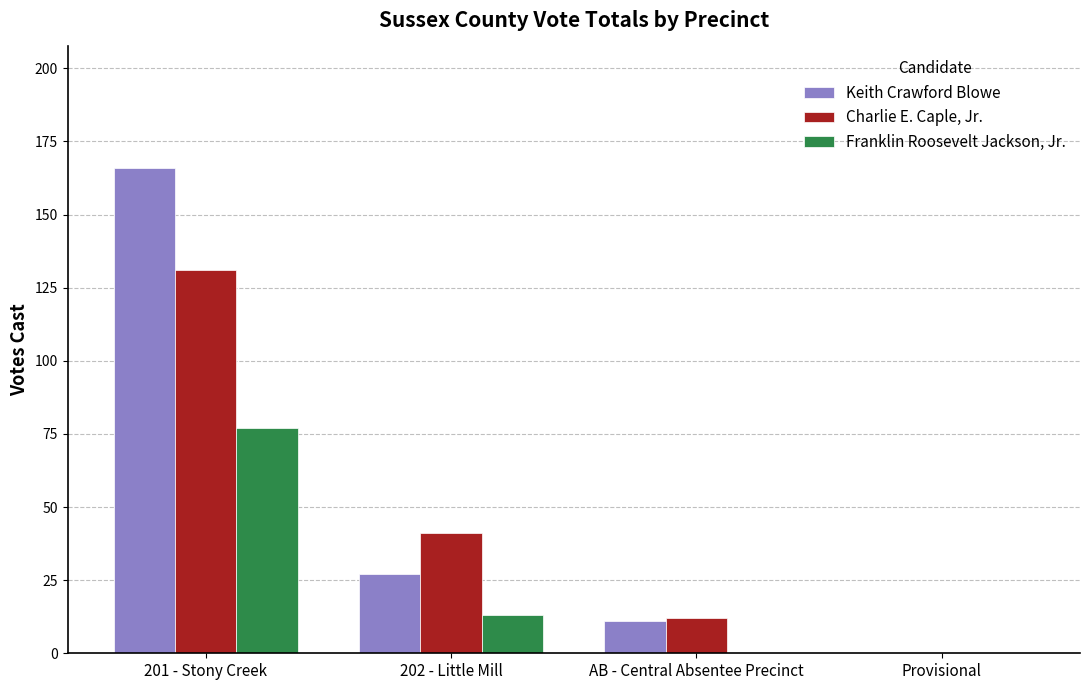

How many positive values does the Keith Crawford Blowe series have?

3